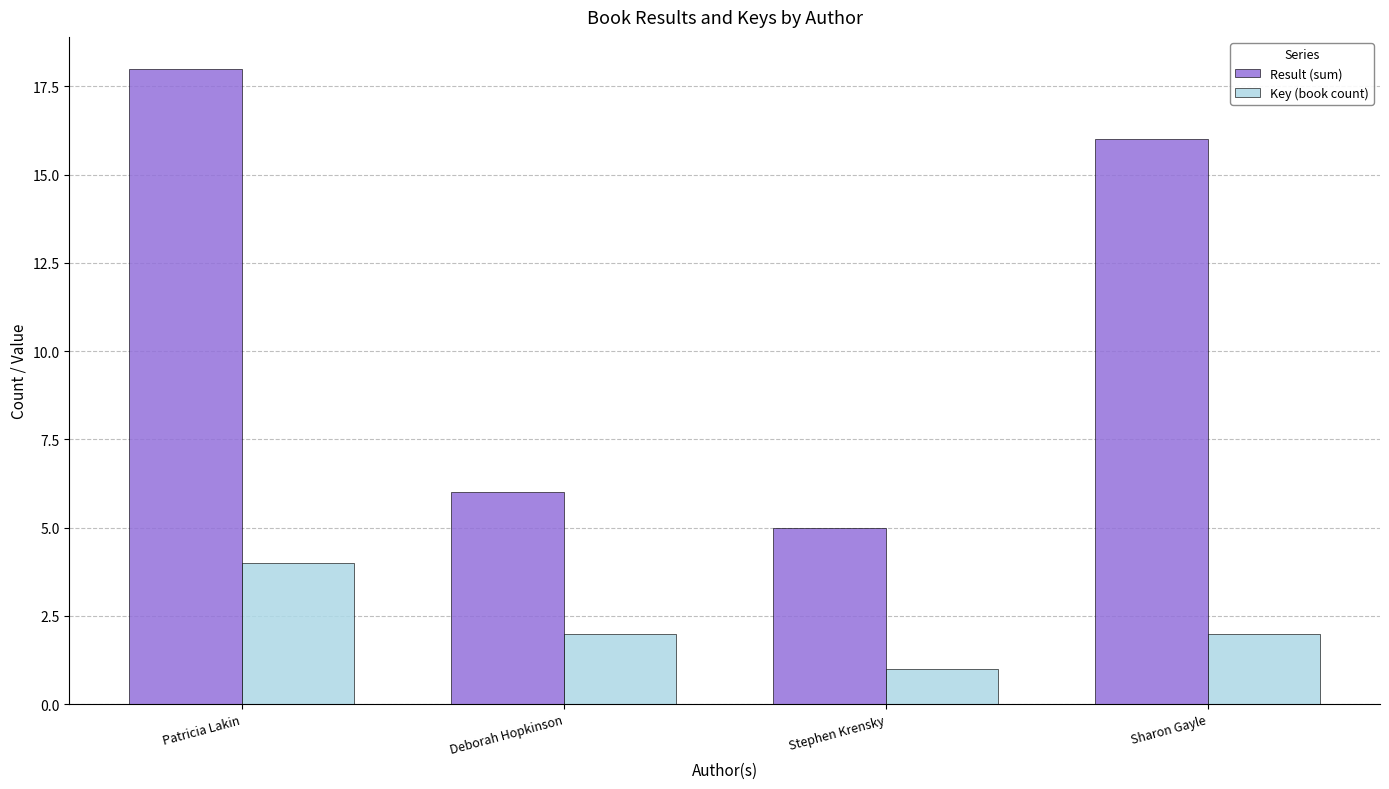

Reading right to left, what are all the values shown in this chart?

Result (sum): 16	5	6	18
Key (book count): 2	1	2	4